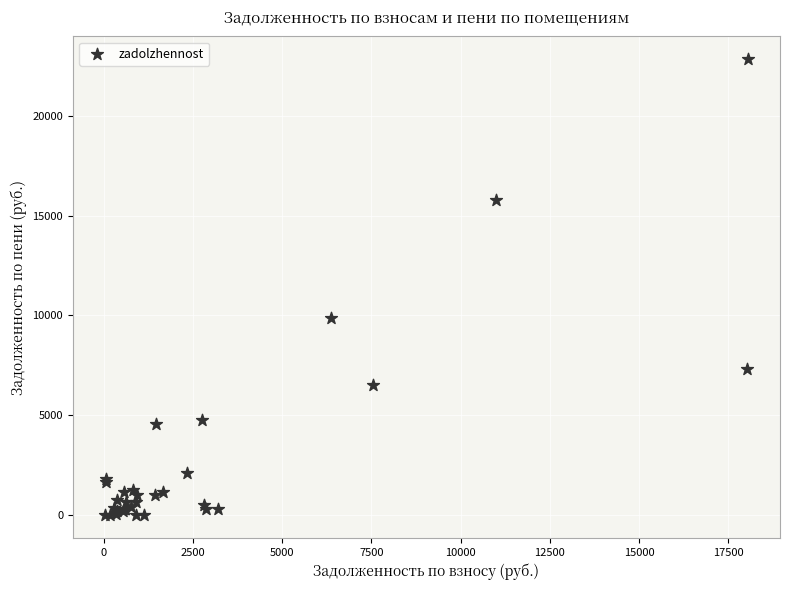

What Y value in the scatter plot is closest to 11421?

9853.1